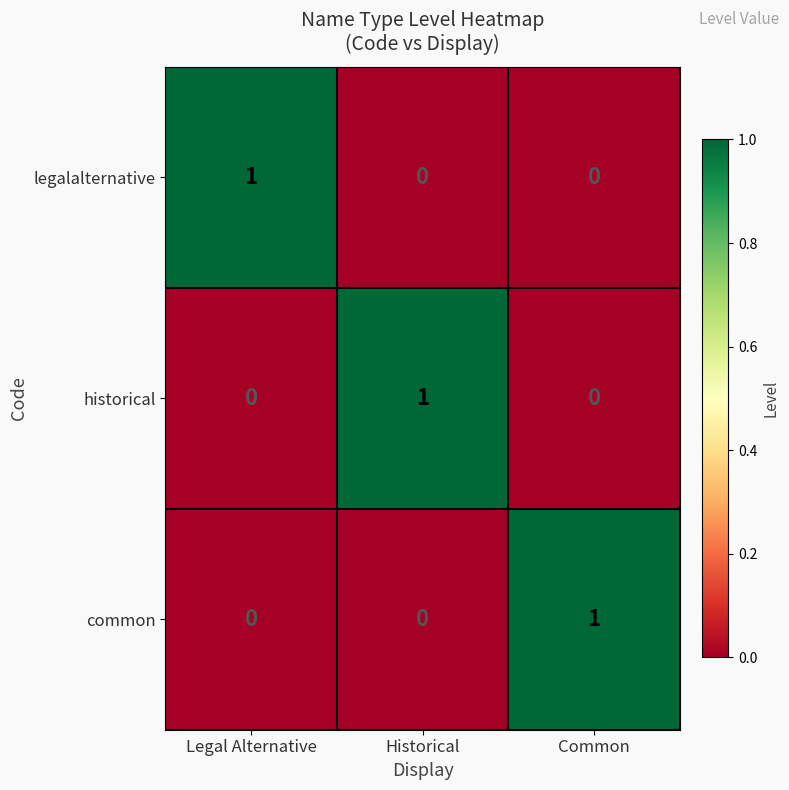

How many common values are between 0 and 1?

3